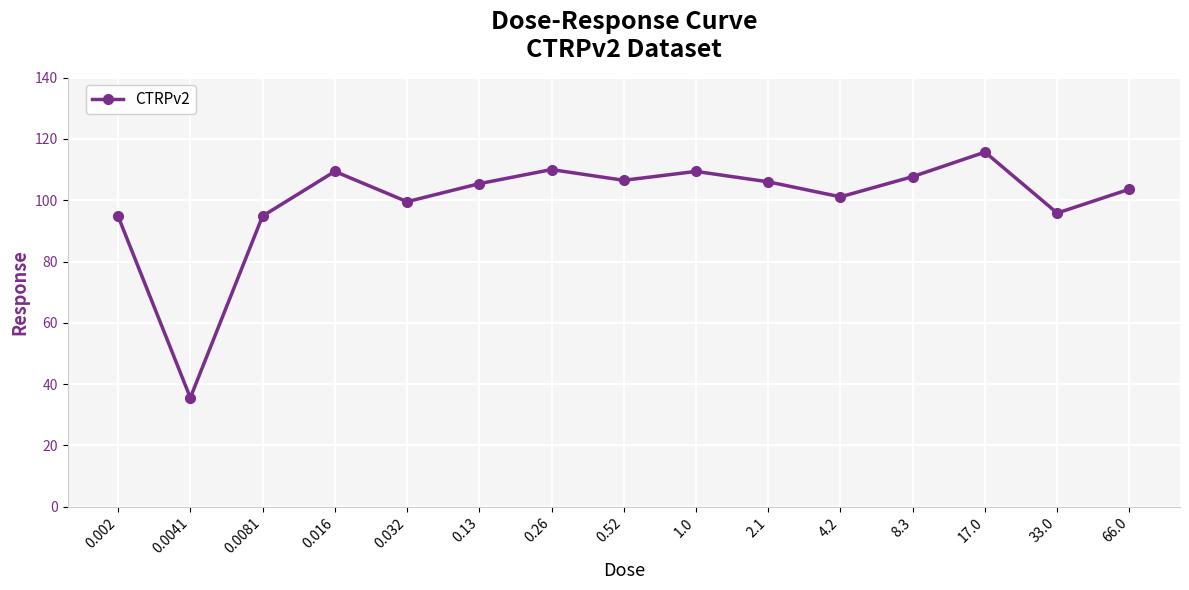

What is the change in value from 0.032 to 33.0?

-3.7